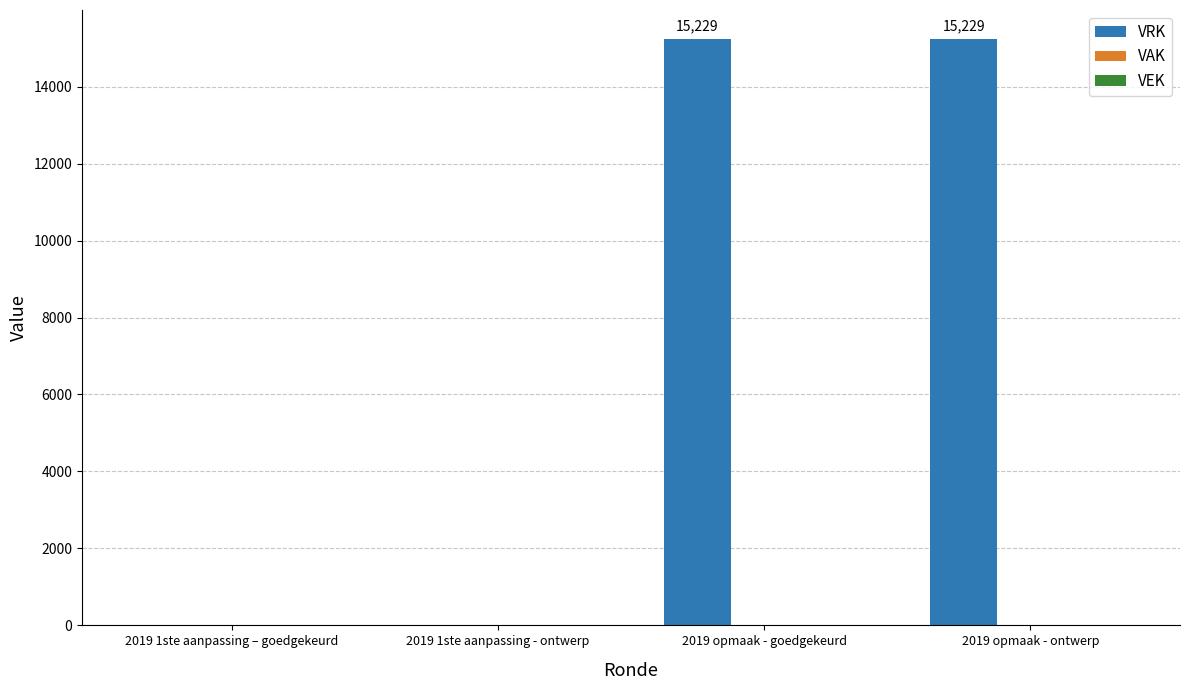

Count the number of categories in the chart.

4